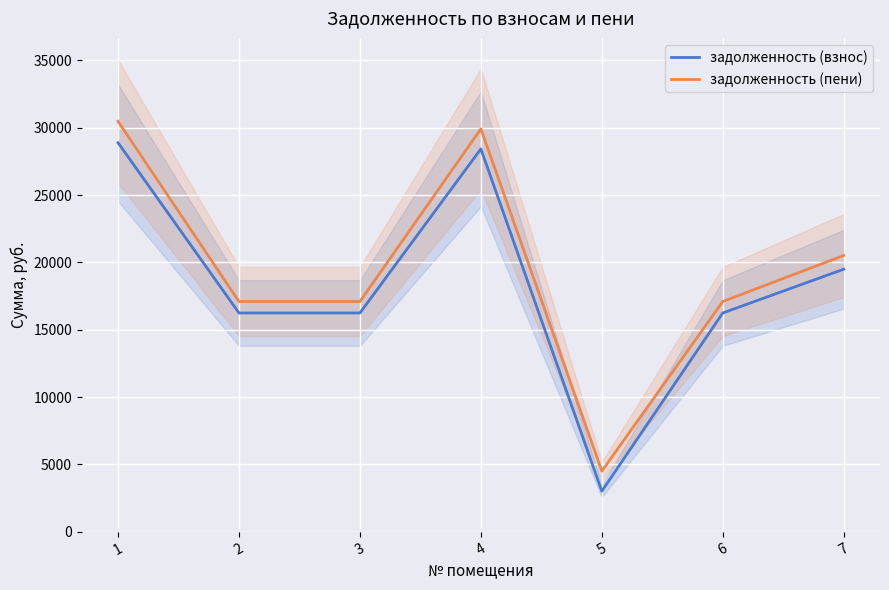

The value of задолженность (пени) at 2 is 25462.4. True or false?

False